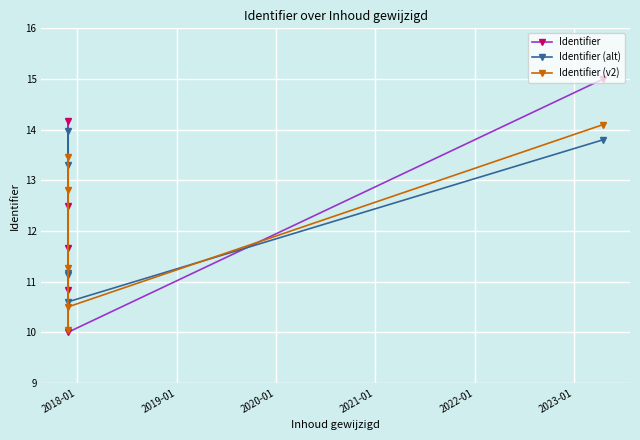

In Identifier (v2), how many points are lower than both neighbors (excluding endpoints)?

1